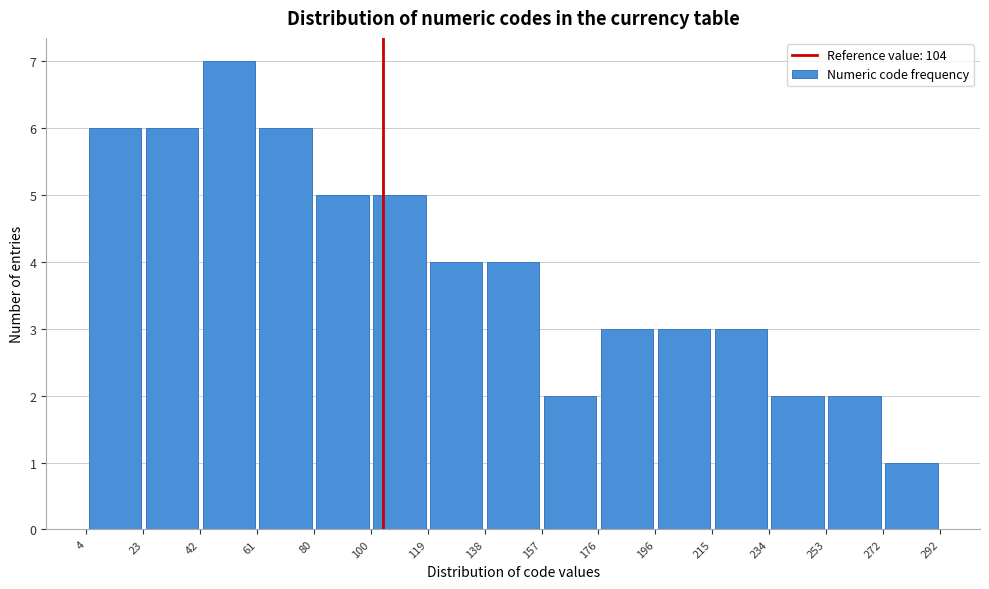

Reading left to right, list every bar in this chart as the range it spans on the x-axis followed by its height. The values are not printed on the chart, so give them approximately, as read against the axis.

4 to 23: 6
23 to 42: 6
42 to 61: 7
61 to 80: 6
80 to 100: 5
100 to 119: 5
119 to 138: 4
138 to 157: 4
157 to 176: 2
176 to 196: 3
196 to 215: 3
215 to 234: 3
234 to 253: 2
253 to 272: 2
272 to 292: 1